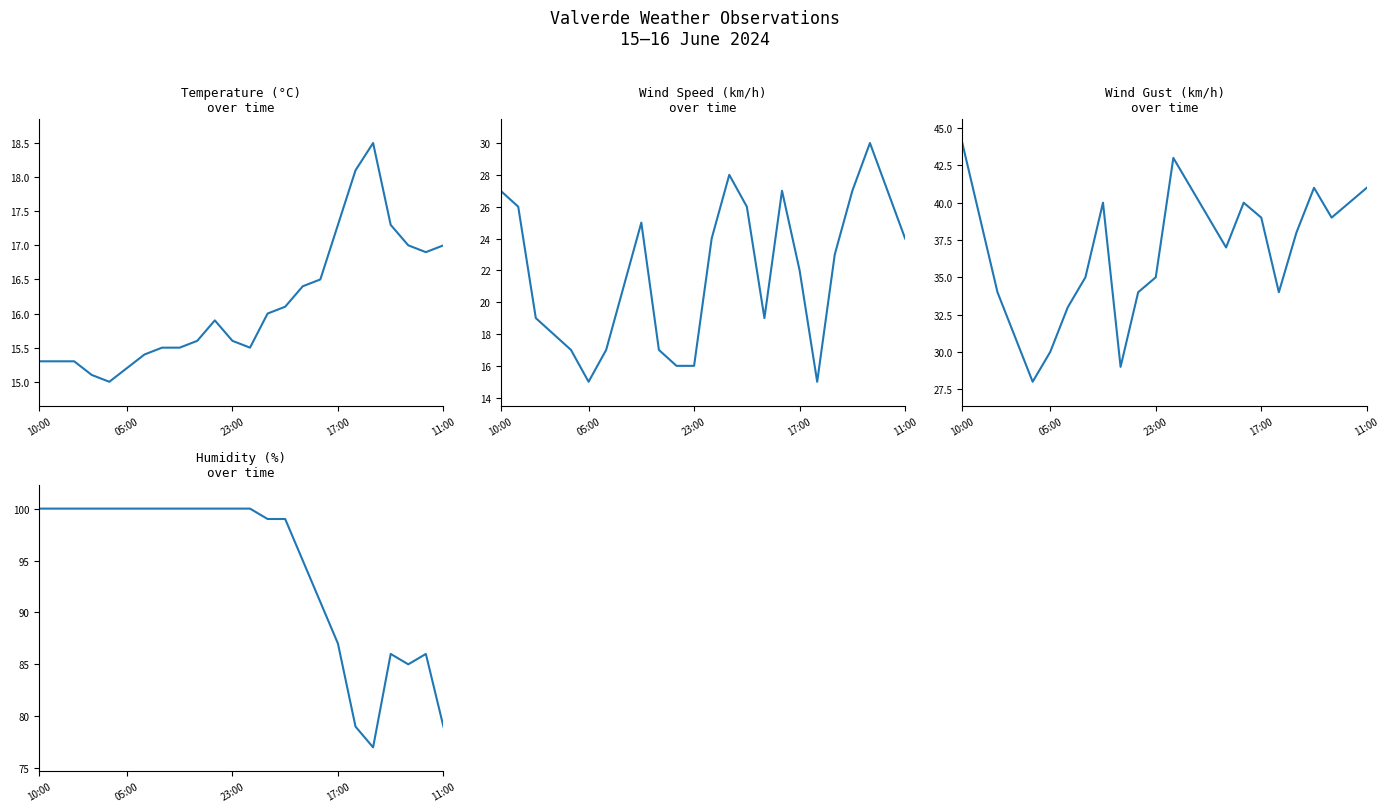

How many values in the Racha (km/h) series are below 39?

12